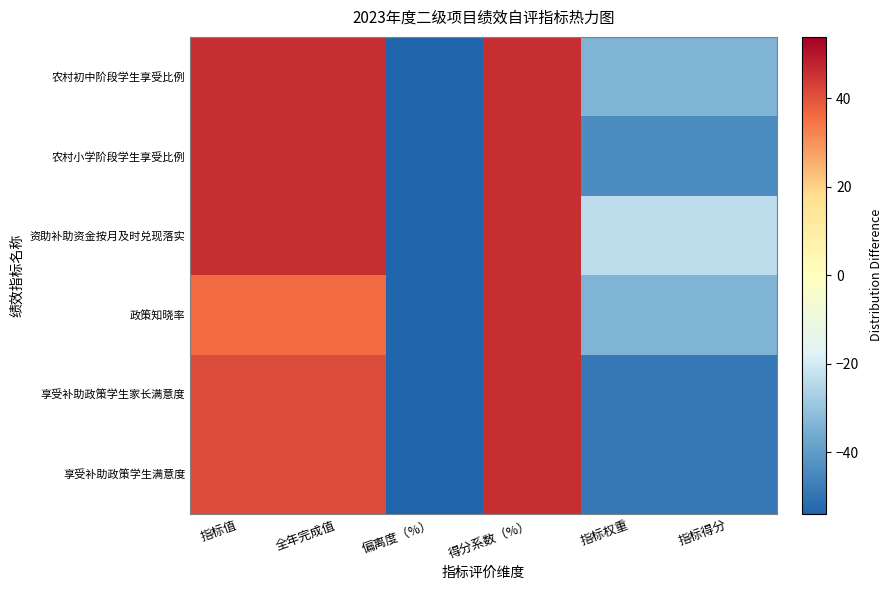

Reading left to right, transcribe all the data shown in this chart.

农村初中阶段学生享受比例: 指标值=46.1	全年完成值=46.1	偏离度（%）=-53.9	得分系数（%）=46.1	指标权重=-33.9	指标得分=-33.9
农村小学阶段学生享受比例: 指标值=46.1	全年完成值=46.1	偏离度（%）=-53.9	得分系数（%）=46.1	指标权重=-43.9	指标得分=-43.9
资助补助资金按月及时兑现落实: 指标值=46.1	全年完成值=46.1	偏离度（%）=-53.9	得分系数（%）=46.1	指标权重=-23.9	指标得分=-23.9
政策知晓率: 指标值=36.1	全年完成值=36.1	偏离度（%）=-53.9	得分系数（%）=46.1	指标权重=-33.9	指标得分=-33.9
享受补助政策学生家长满意度: 指标值=41.1	全年完成值=41.1	偏离度（%）=-53.9	得分系数（%）=46.1	指标权重=-48.9	指标得分=-48.9
享受补助政策学生满意度: 指标值=41.1	全年完成值=41.1	偏离度（%）=-53.9	得分系数（%）=46.1	指标权重=-48.9	指标得分=-48.9